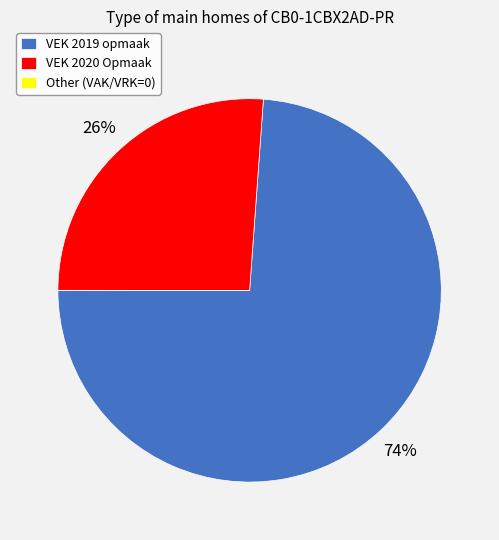

To the nearest percent, what percentage of the pie is VEK 2020 Opmaak?

26%